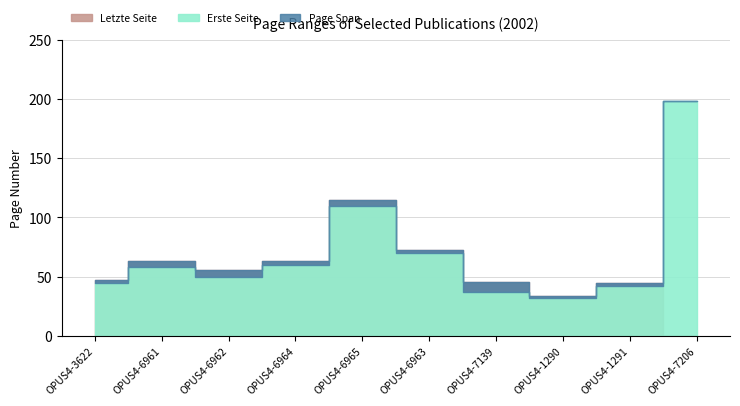

At OPUS4-6965, list the series in order from largest to smallest.

Letzte Seite, Erste Seite, Page Span